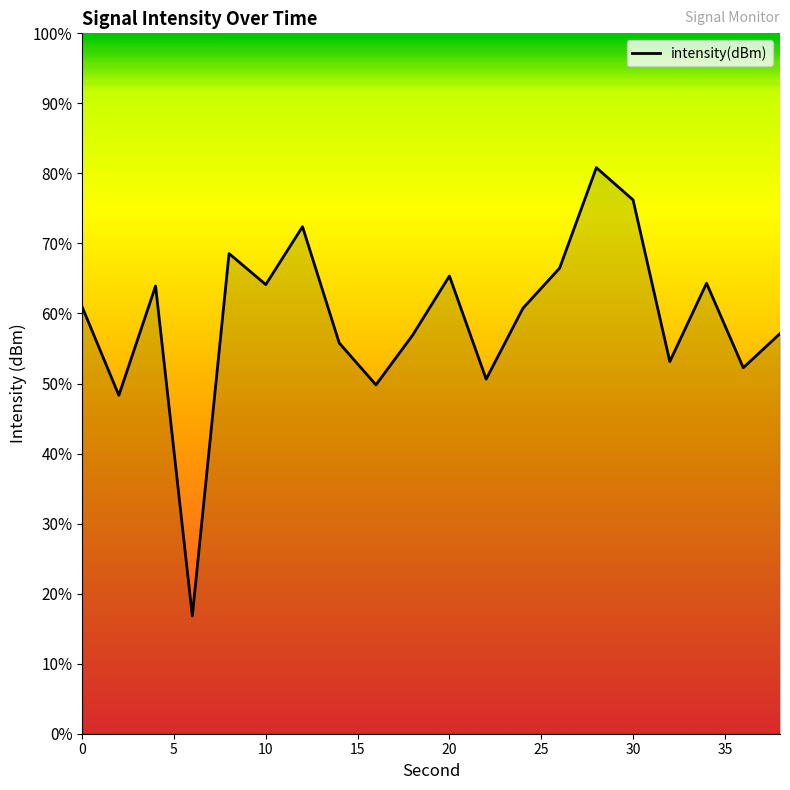

How many lines are shown in the chart?

1